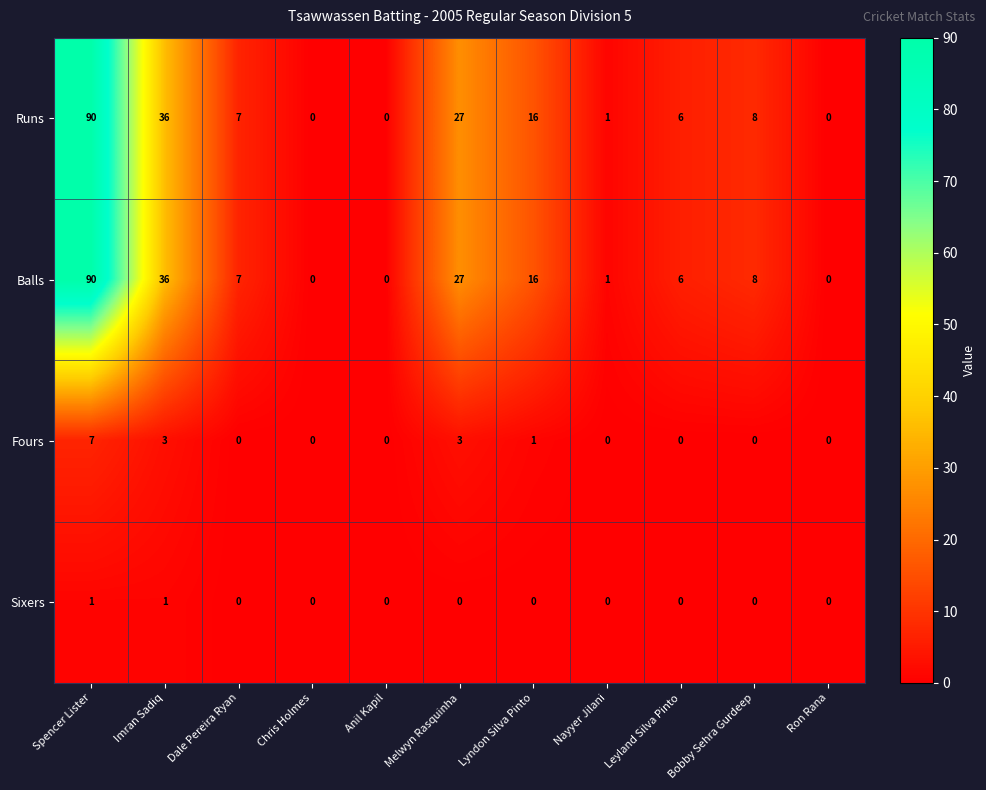

How many values in Fours are above zero?

4